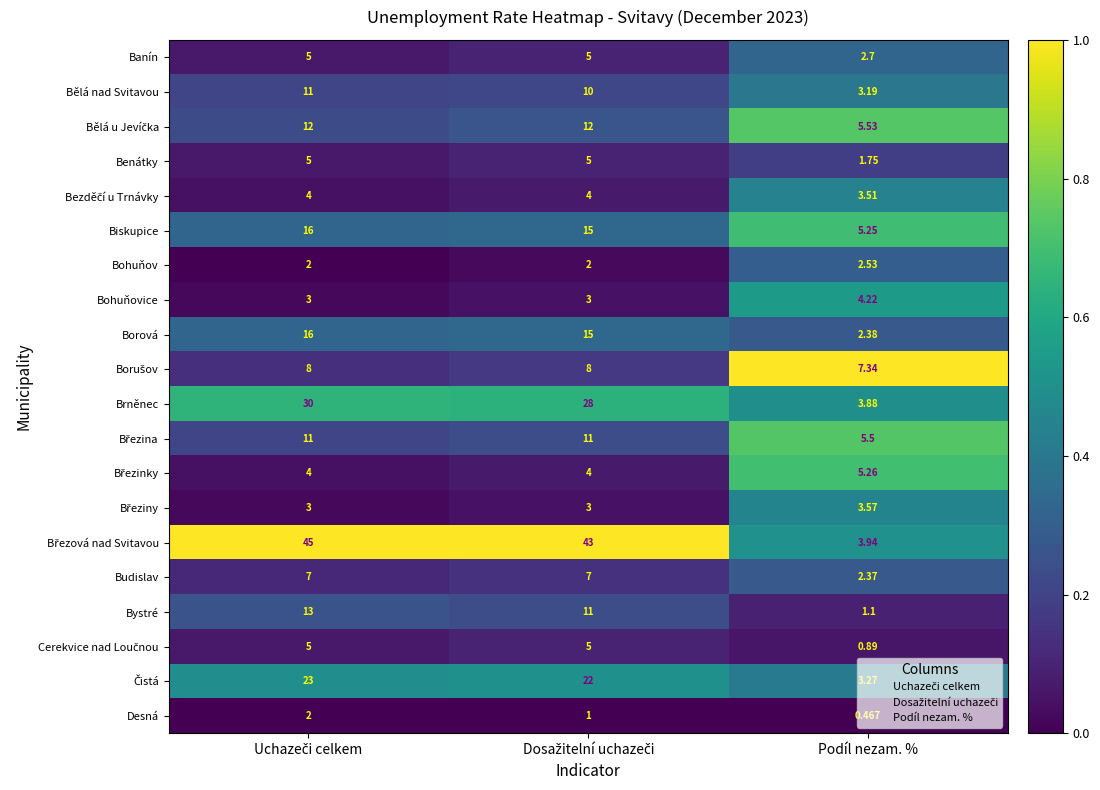

Which category has the lowest value across all series?

Podíl nezam. %